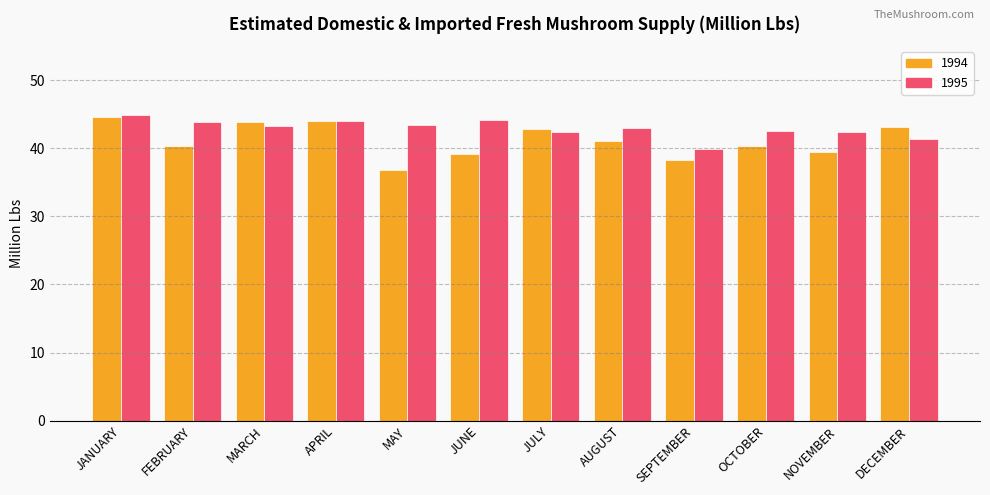

Which series changed the most between MAY and JUNE?

1994